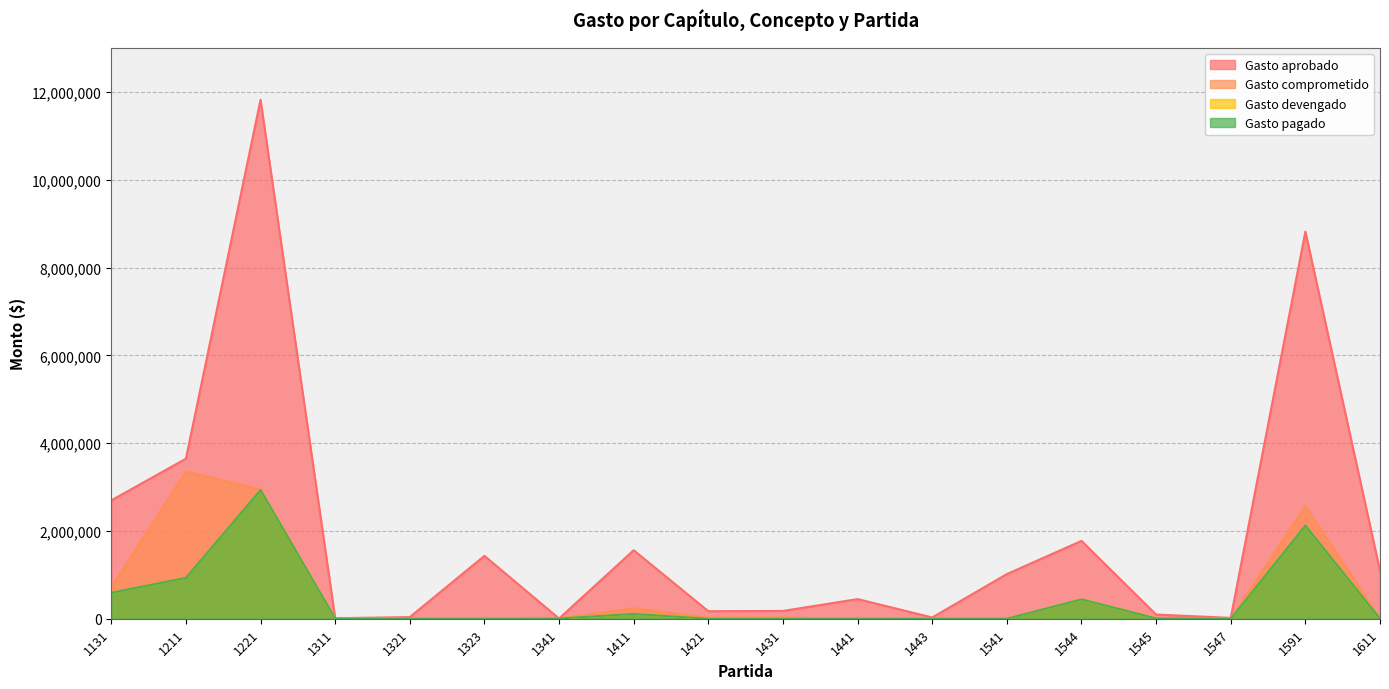

At which label is Gasto comprometido closest to 1676416?

1591